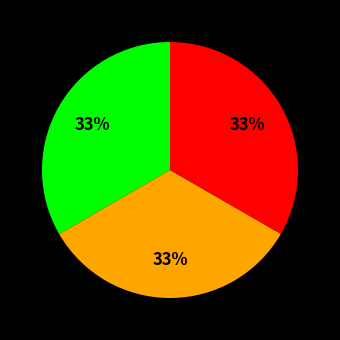

Is there any slice that represents more than half of the pie?

No